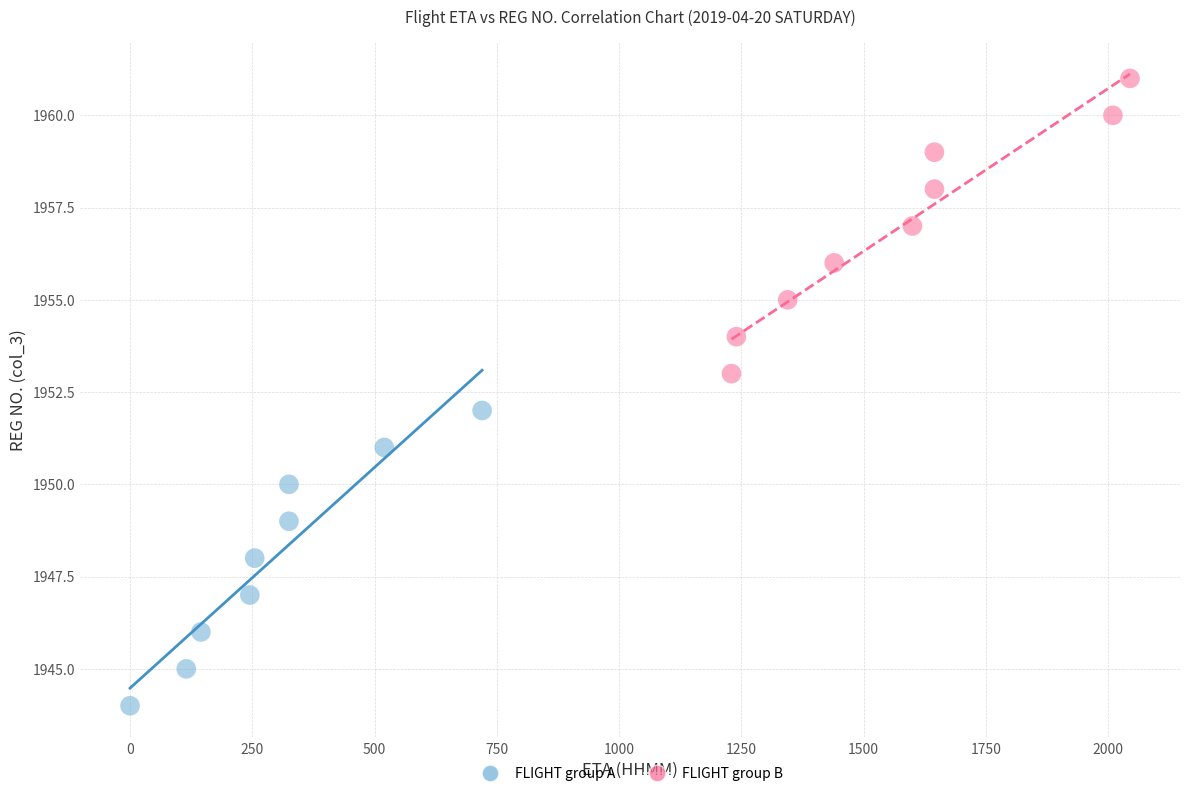

What are all the series names shown in the legend?

FLIGHT group A, FLIGHT group B